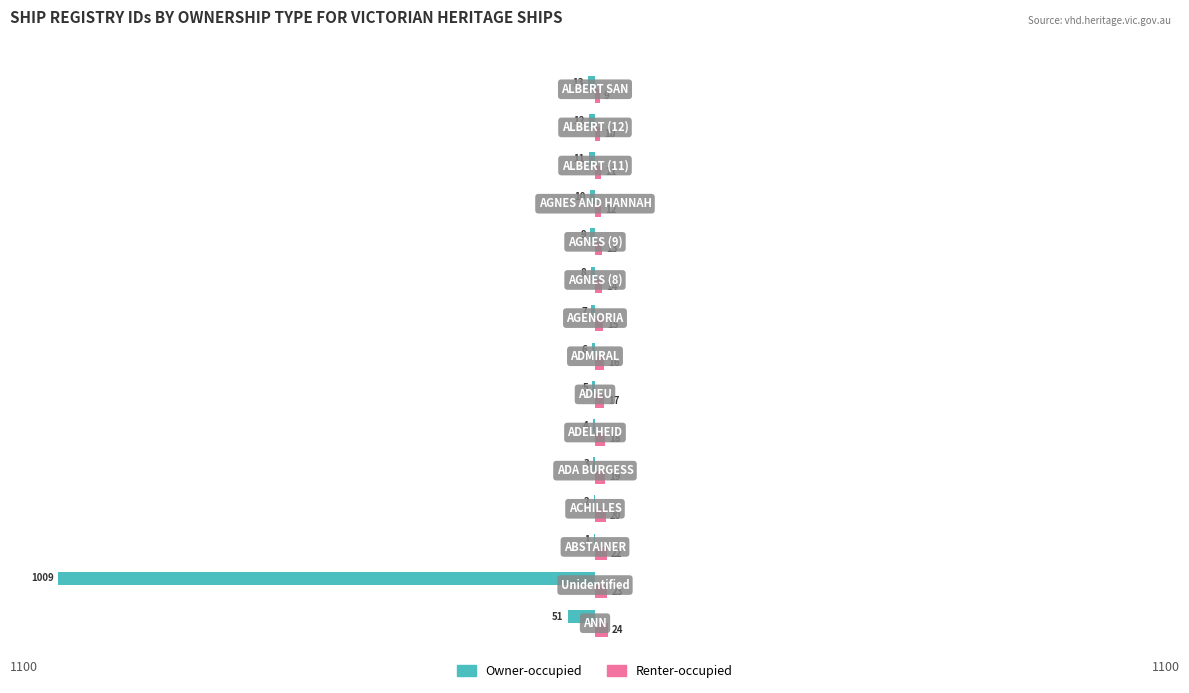

What are all the series names shown in the legend?

Owner-occupied, Renter-occupied